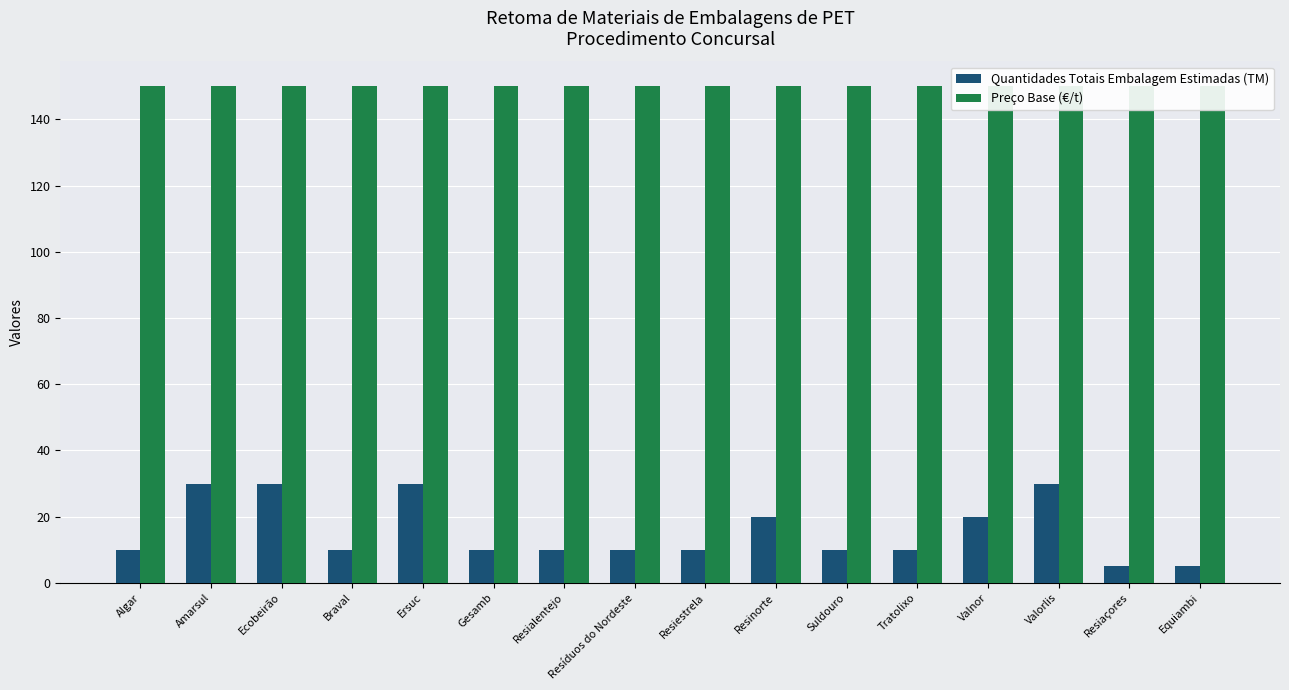

Which series has the largest range (max minus min)?

Quantidades Totais Embalagem Estimadas (TM)